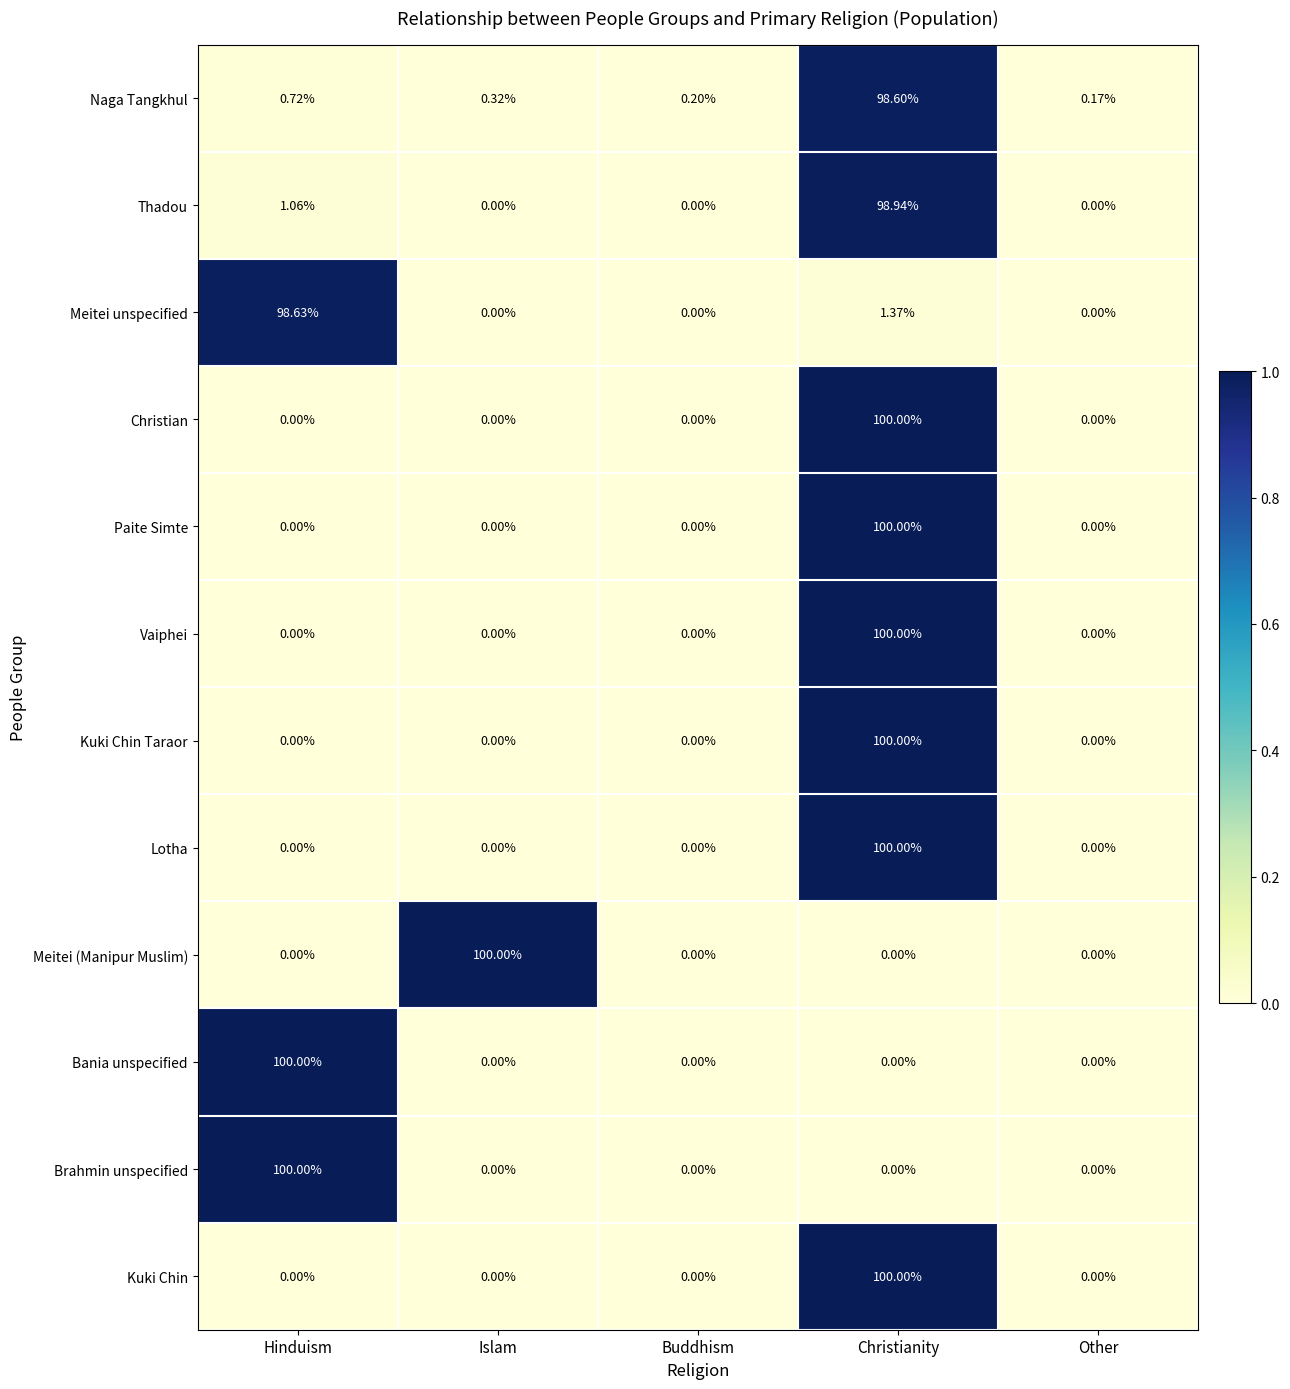

Is the value of Kuki Chin at Christianity greater than the value of Bania unspecified at Christianity?

Yes